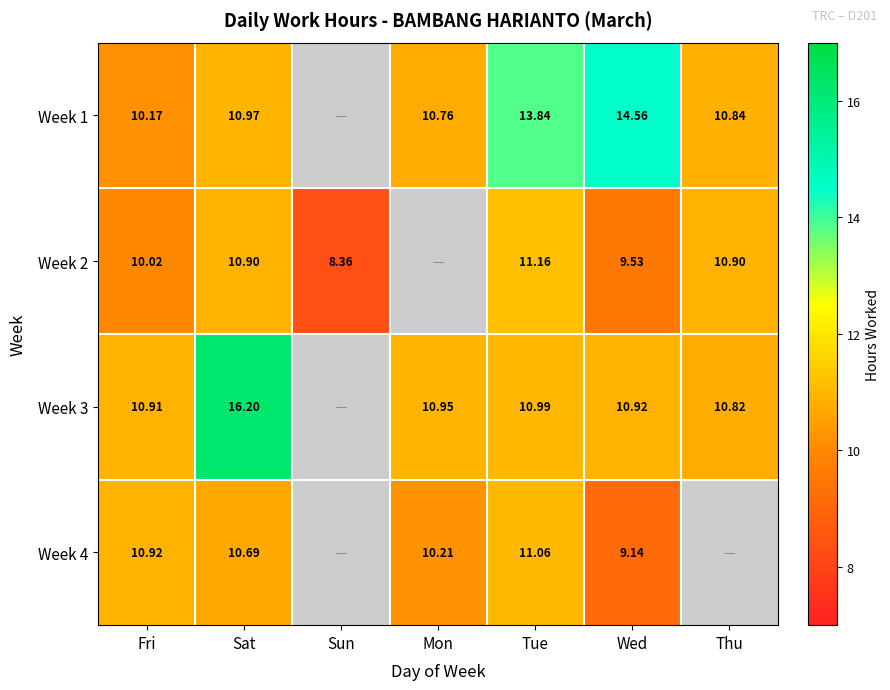

Is the value of Week 4 at Mon greater than the value of Week 3 at Mon?

No